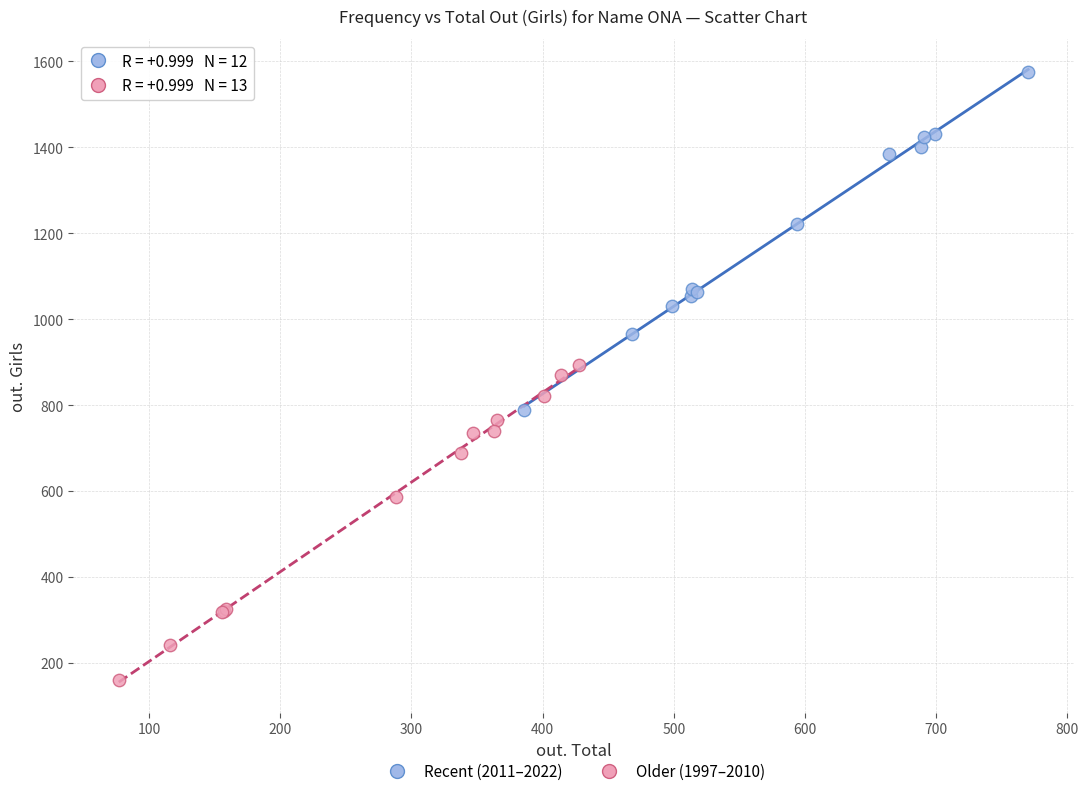

Which series contains the lowest Y value?

Older (1997–2010)